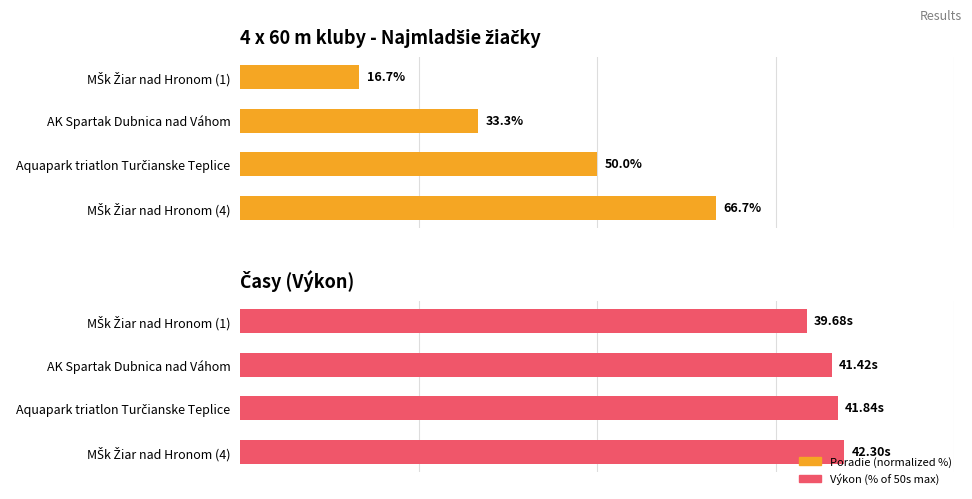

What value does the Poradie series have at MŠk Žiar nad Hronom (4)?

66.7